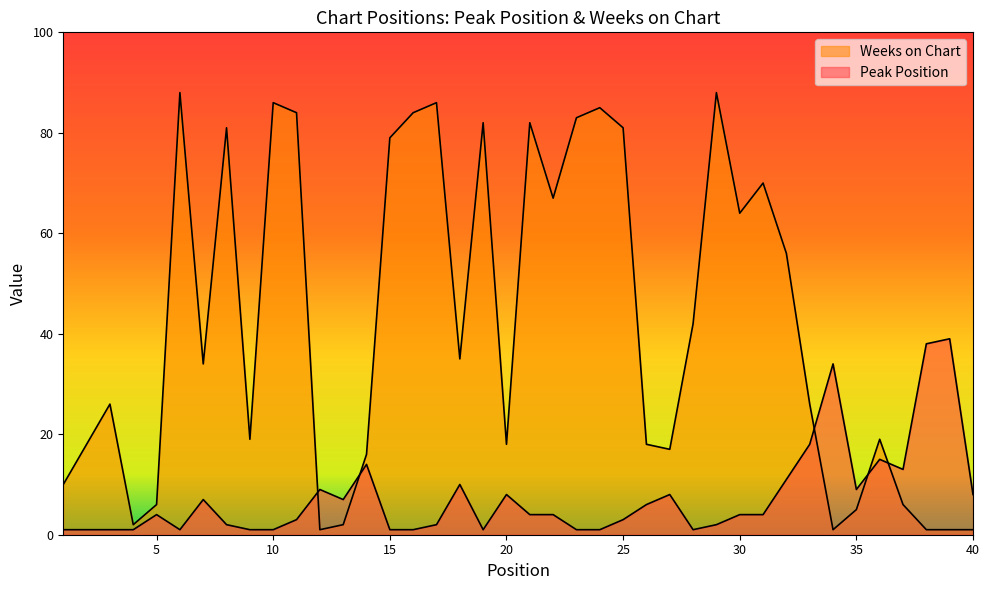

After their last crossing, which series has the higher values: Peak Position or Weeks on Chart?

Peak Position